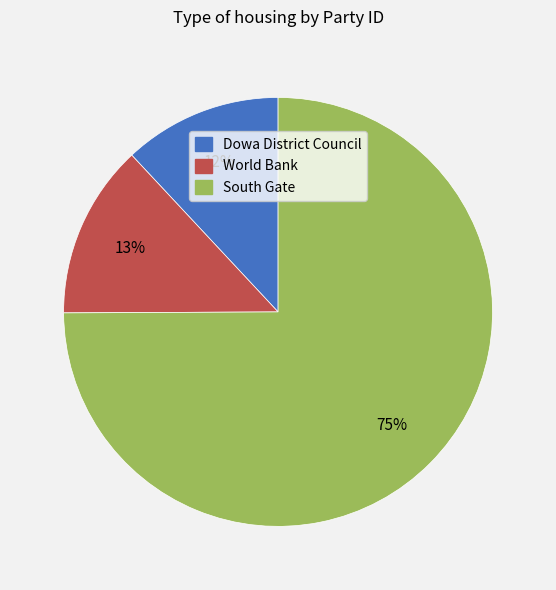

Between Dowa District Council and World Bank, which is larger?

World Bank